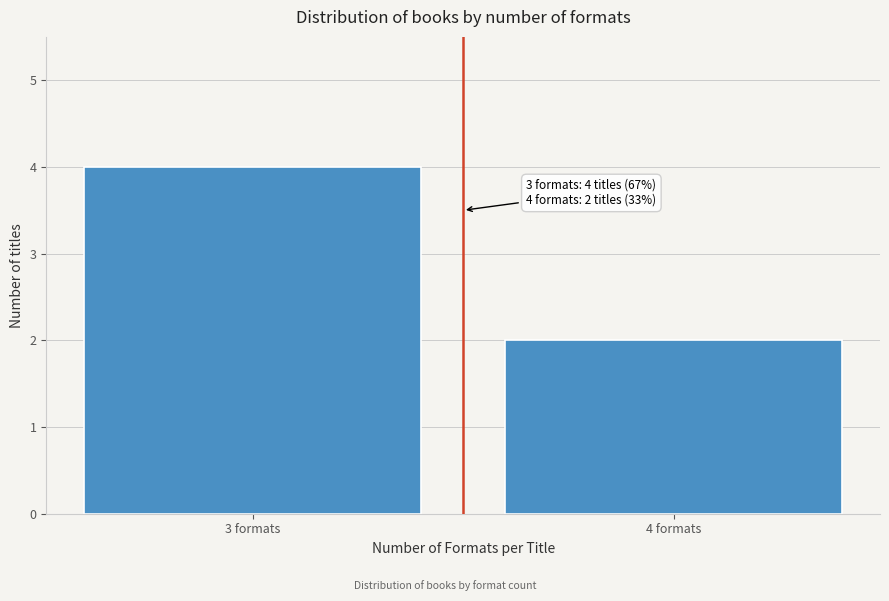

Reading right to left, list all the values displayed in this chart.

2	4